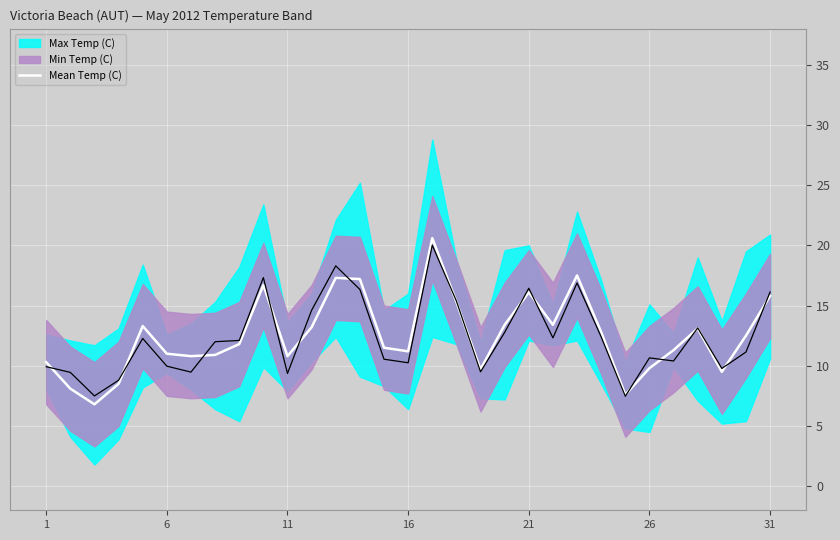

The value of Mean Temp (C) at 1 is 10.3. True or false?

True